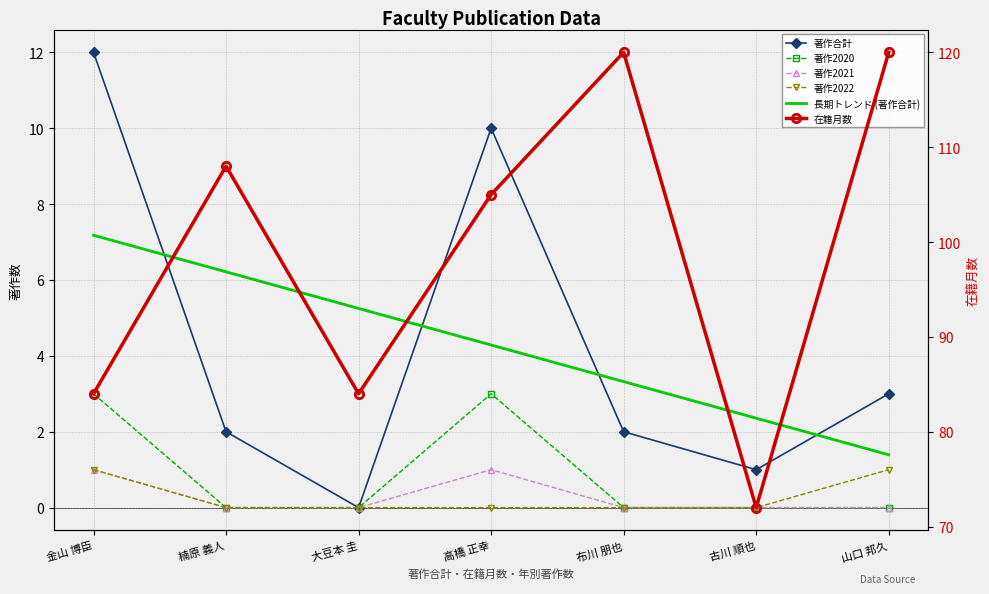

Count the 在籍月数 values in the range 84 to 120.

6